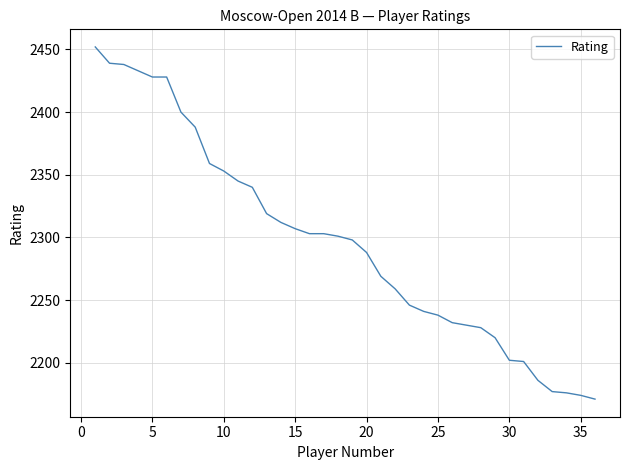

What is the minimum value shown in the chart?

2171